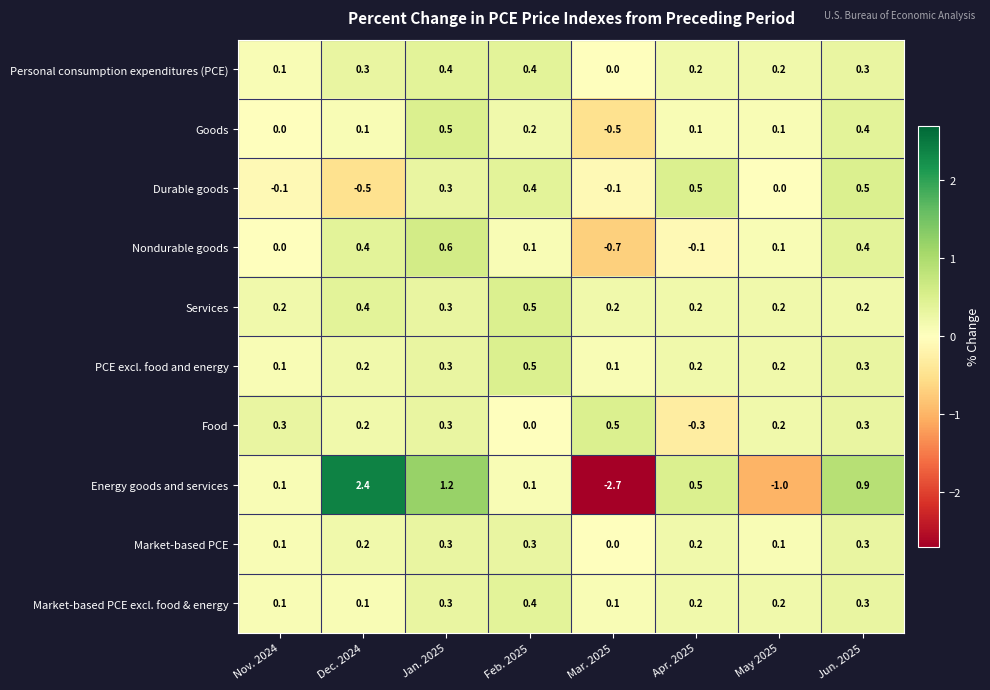

Between Nov. 2024 and Jun. 2025, which series saw the biggest shift?

Energy goods and services